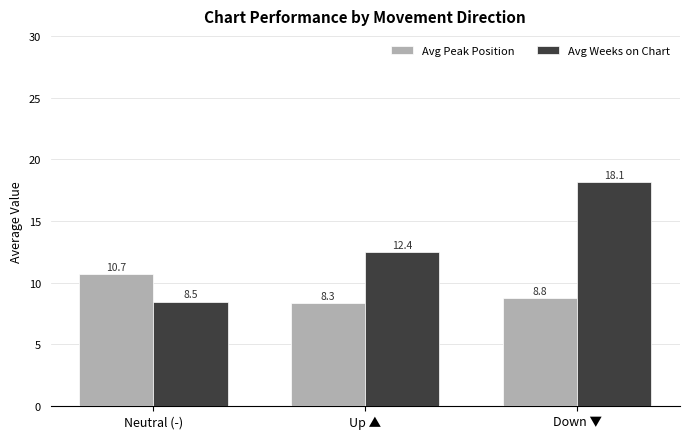

What is the label of the 3rd bar from the right?

Neutral (-)